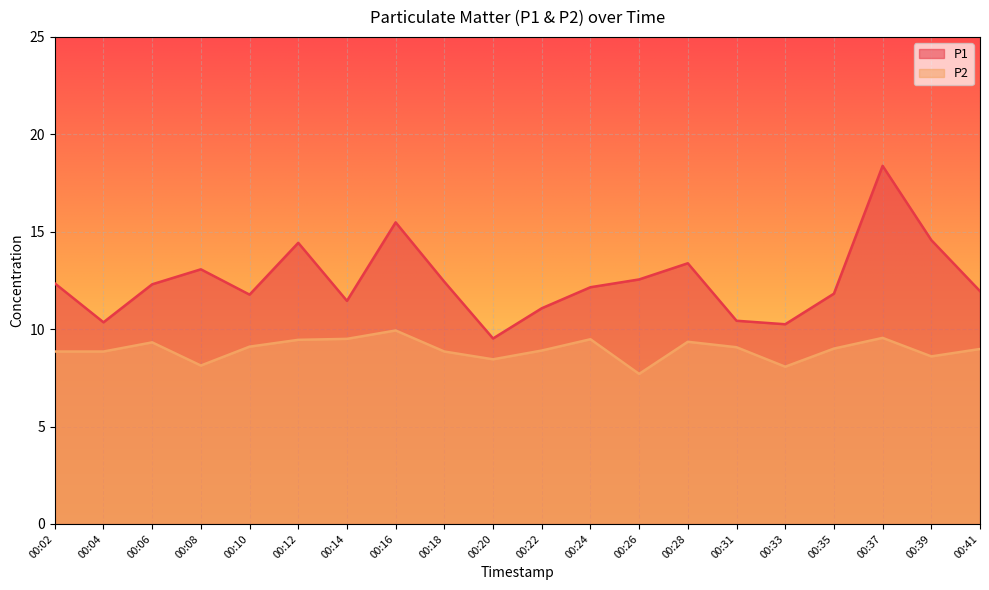

The value of P1 at 00:28 is 13.4. True or false?

True